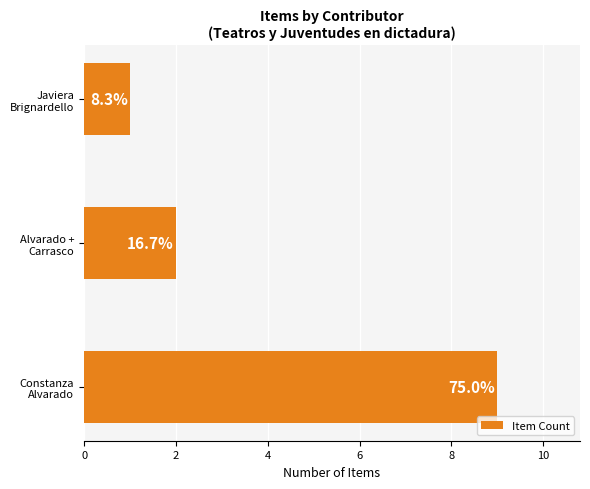

Are the bars grouped side by side (vs. stacked)?

No